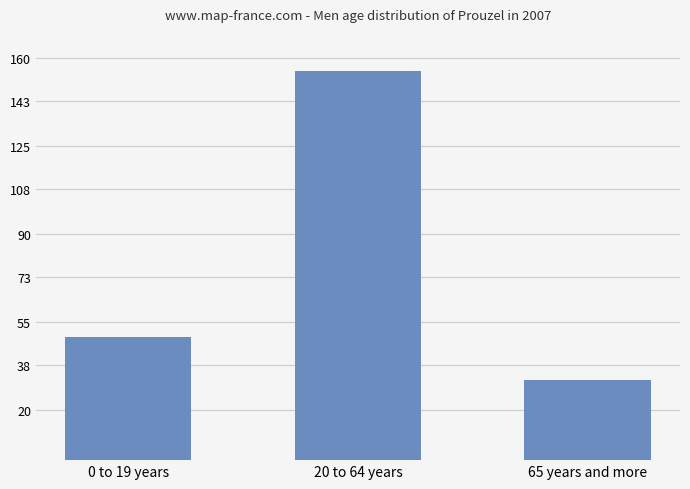

What position from the right is 20 to 64 years?

2